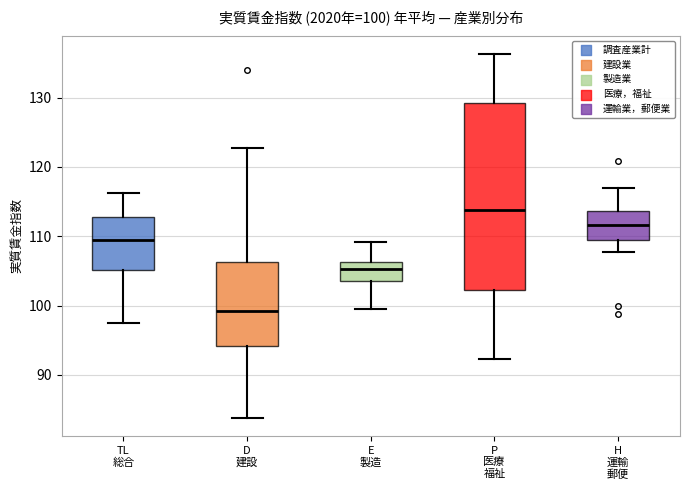

Which box has the lowest median line?

D 建設